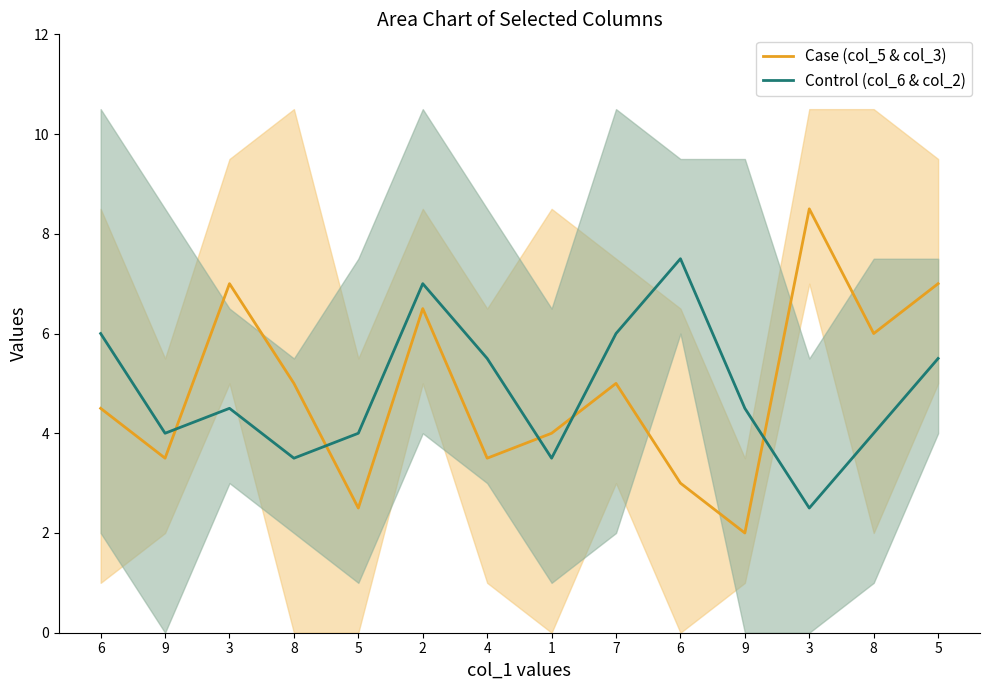

What is the greatest value displayed?

8.5